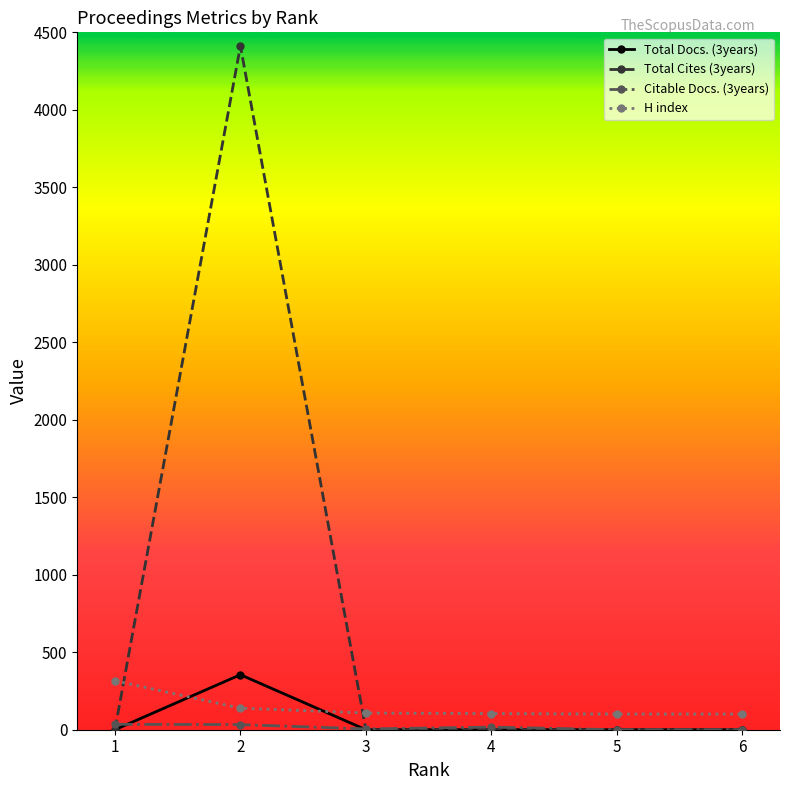

Does the chart have visible grid lines?

No